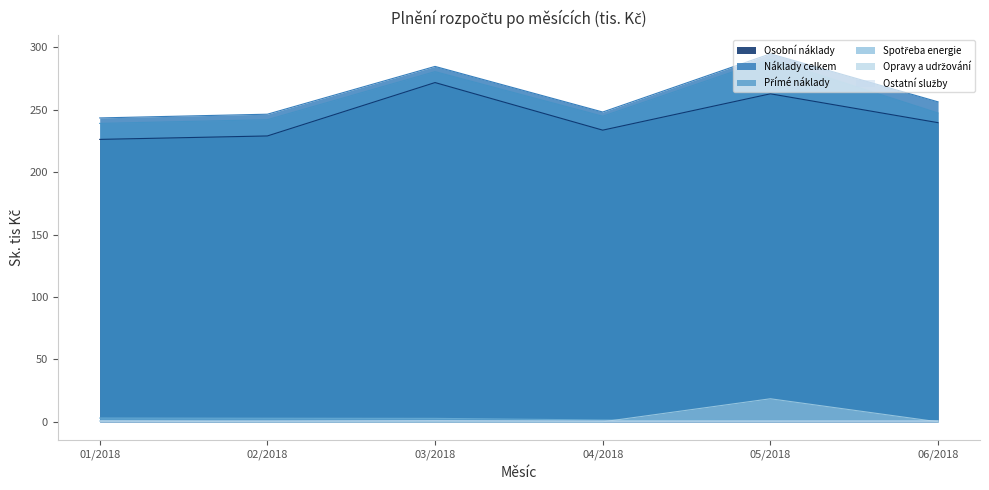

True or false: Přímé náklady has a value of 168.5 at 05/2018.

False